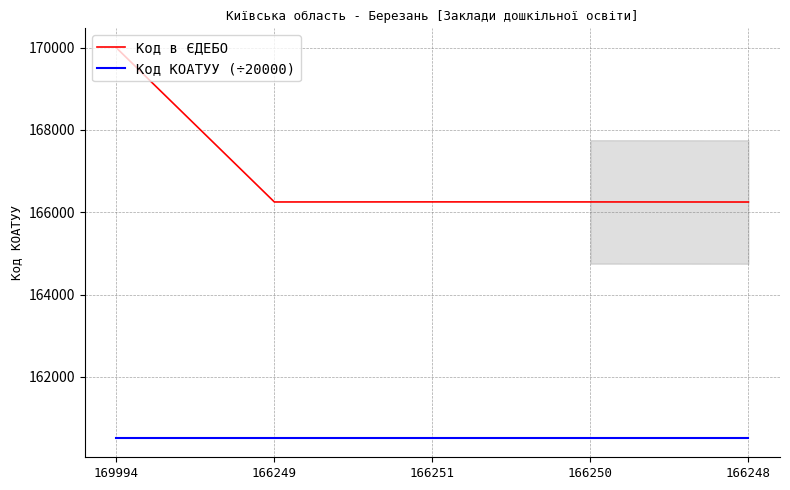

What is the value of the Код в ЄДЕБО point at the 1st from the left?

169994